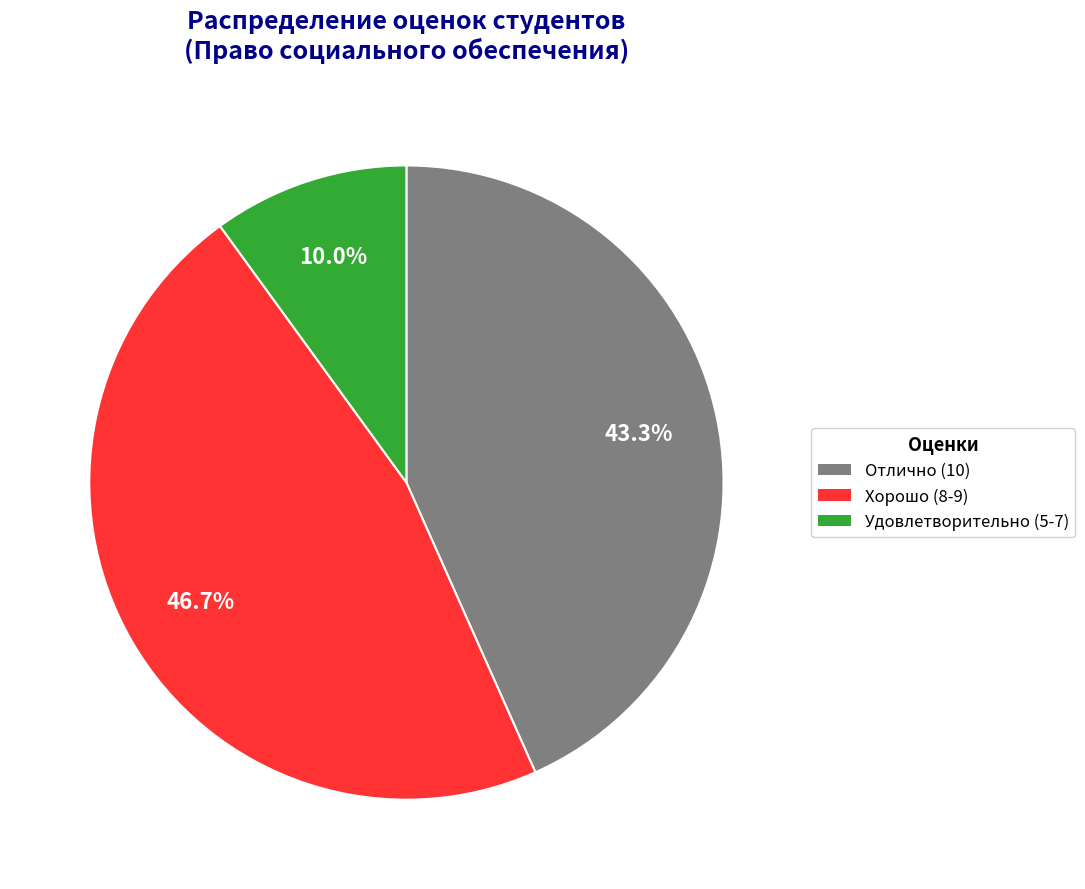

To the nearest percent, what is the average slice percentage?

33%